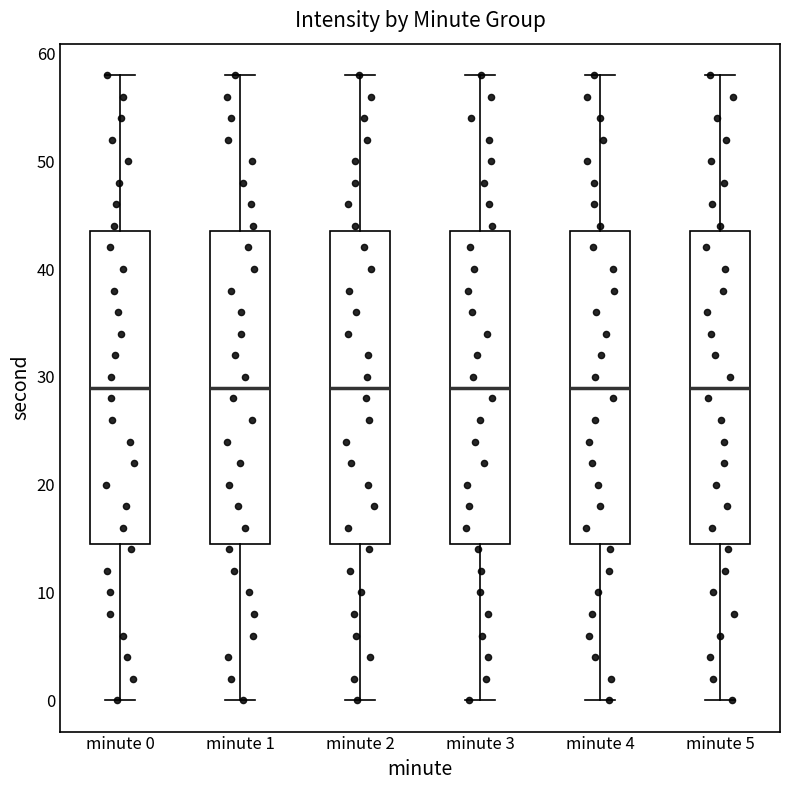

Reading left to right, read every box against the y-axis: the position of its median line, the range the box covers, and the ends of its whiskers. The values are not printed on the chart, so give them approximately, as read against the axis.

minute 0: median 29, box 15 to 44, whiskers 0 to 58
minute 1: median 29, box 15 to 44, whiskers 0 to 58
minute 2: median 29, box 15 to 44, whiskers 0 to 58
minute 3: median 29, box 15 to 44, whiskers 0 to 58
minute 4: median 29, box 15 to 44, whiskers 0 to 58
minute 5: median 29, box 15 to 44, whiskers 0 to 58